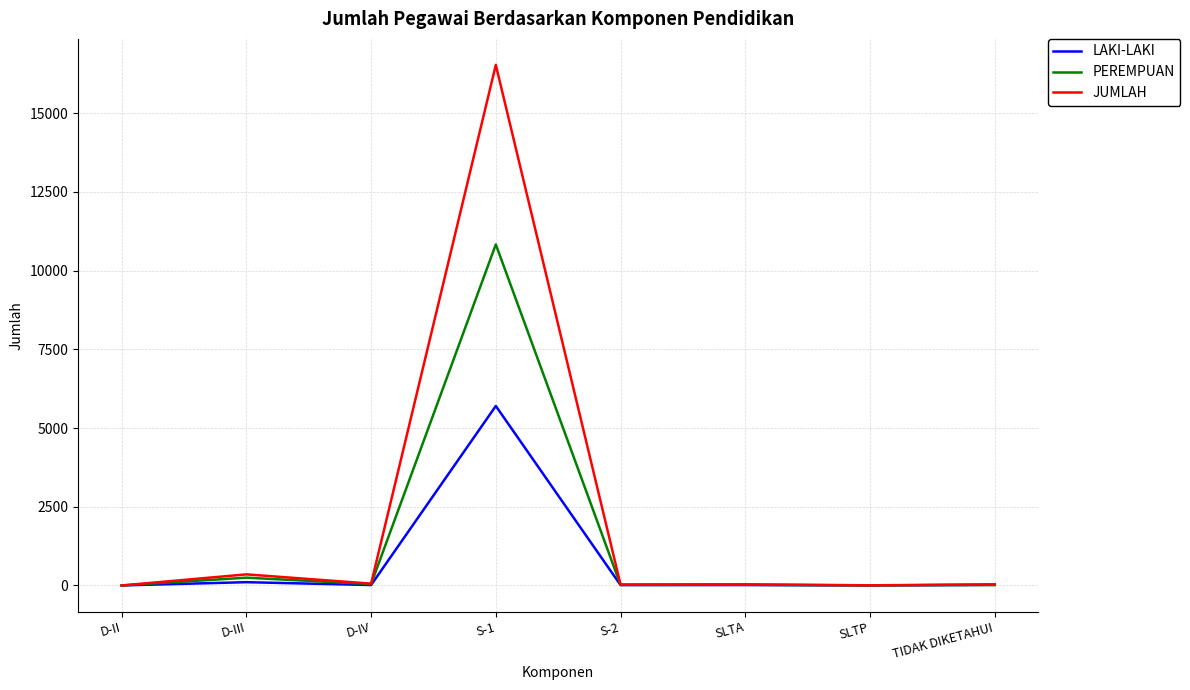

List the series in order of their overall mean, highest first.

JUMLAH, PEREMPUAN, LAKI-LAKI